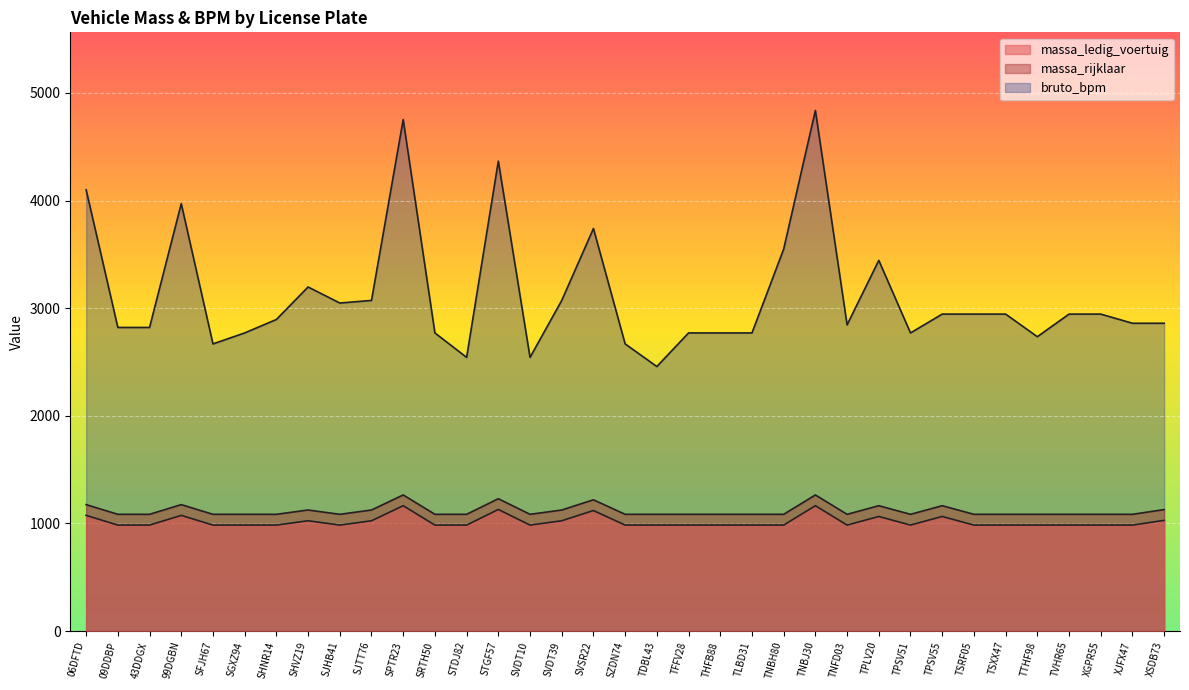

In bruto_bpm, how many points are lower than both neighbors (excluding endpoints)?

8